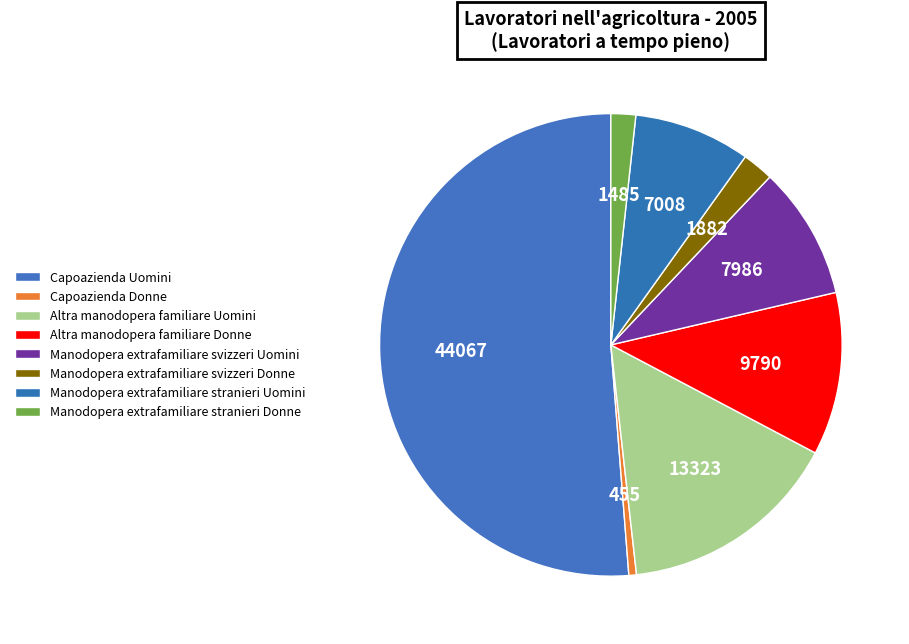

What percentage is the Altra manodopera familiare Uomini slice, to the nearest percent?

15%